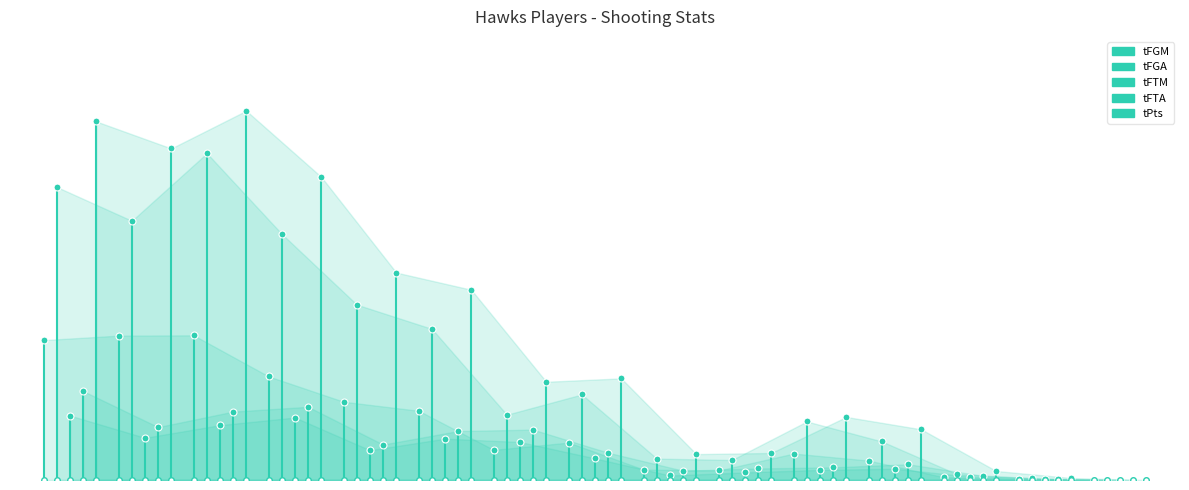

At −2, list the series in order from largest to smallest.

tFGM, tFGA, tFTM, tFTA, tPts